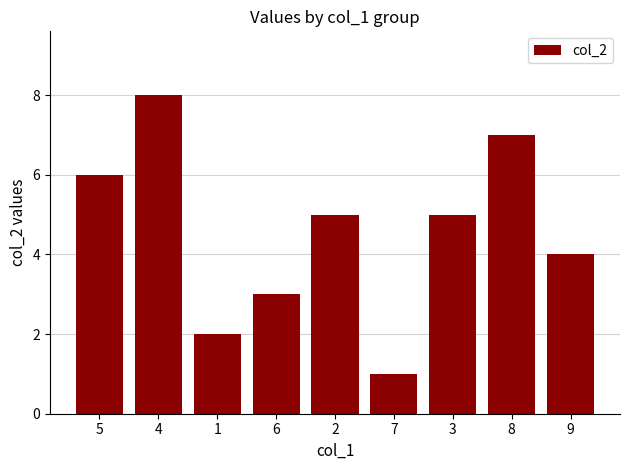

Reading left to right, extract all data points from this chart.

5=6	4=8	1=2	6=3	2=5	7=1	3=5	8=7	9=4